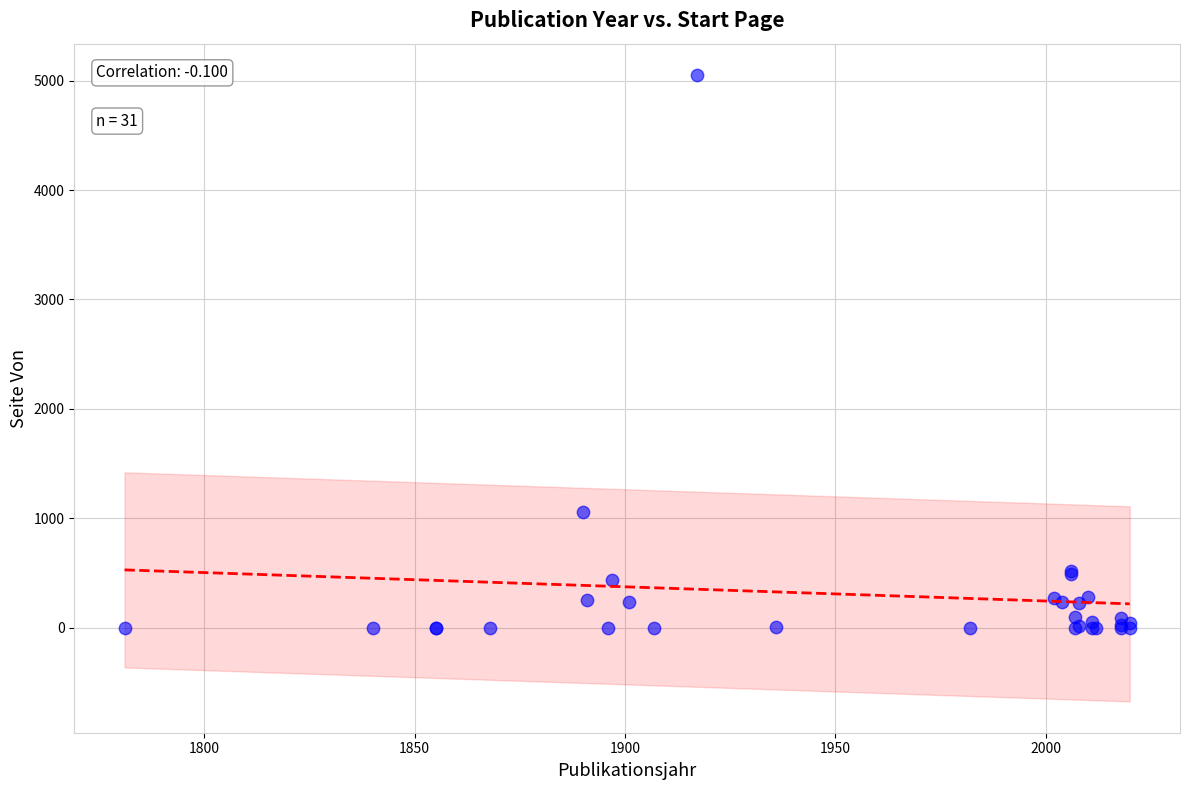

What Y value in the scatter plot is closest to 2526?

1056